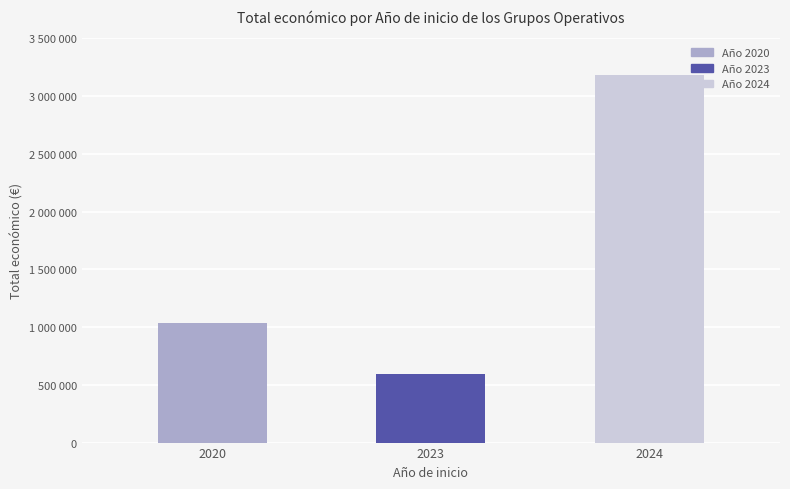

What is the ratio of the value at 2024 to the value at 2023?

5.4